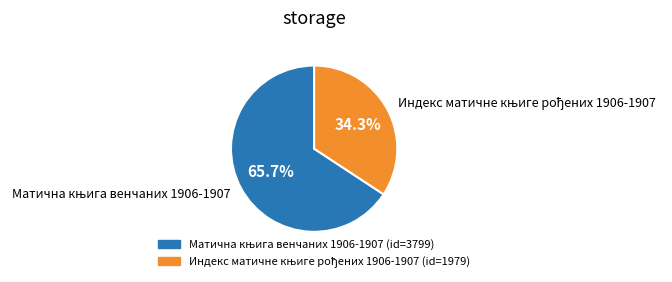

How many slices are in this pie chart?

2